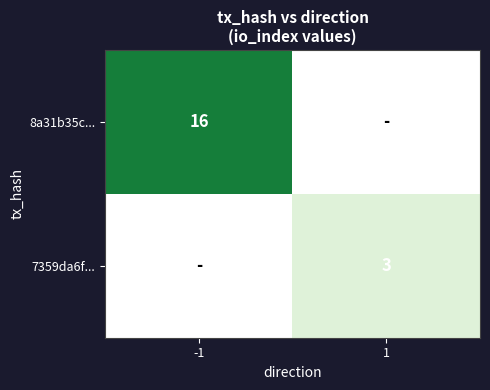

True or false: 7359da6f... has a value of 1 at 1.

False